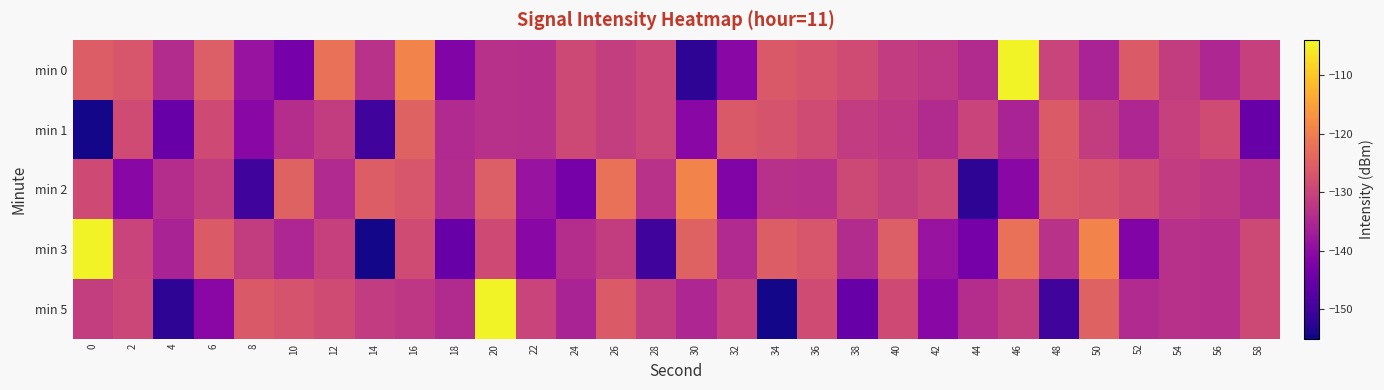

Reading left to right, what are all the values shown in this chart?

min 0: 0=-125.7	2=-126.7	4=-134.1	6=-125.4	8=-138.5	10=-143.2	12=-122.3	14=-133.2	16=-119.2	18=-141.7	20=-133.5	22=-133.7	24=-129.0	26=-131.0	28=-129.5	30=-152.0	32=-140.5	34=-126.2	36=-127.3	38=-128.6	40=-131.4	42=-132.3	44=-134.4	46=-104.7	48=-129.9	50=-135.8	52=-126.1	54=-131.3	56=-135.1	58=-130.7
min 1: 0=-154.4	2=-128.5	4=-144.8	6=-128.9	8=-140.6	10=-133.9	12=-131.2	14=-149.8	16=-124.7	18=-134.7	20=-133.5	22=-133.7	24=-129.0	26=-131.0	28=-129.5	30=-140.5	32=-126.2	34=-127.3	36=-128.6	38=-131.4	40=-132.3	42=-134.4	44=-129.9	46=-135.8	48=-126.1	50=-131.3	52=-135.1	54=-130.7	56=-128.5	58=-144.8
min 2: 0=-128.9	2=-140.6	4=-133.9	6=-131.2	8=-149.8	10=-124.7	12=-134.7	14=-125.7	16=-126.7	18=-134.1	20=-125.4	22=-138.5	24=-143.2	26=-122.3	28=-133.2	30=-119.2	32=-141.7	34=-133.5	36=-133.7	38=-129.0	40=-131.0	42=-129.5	44=-152.0	46=-140.5	48=-126.2	50=-127.3	52=-128.6	54=-131.4	56=-132.3	58=-134.4
min 3: 0=-104.7	2=-129.9	4=-135.8	6=-126.1	8=-131.3	10=-135.1	12=-130.7	14=-154.4	16=-128.5	18=-144.8	20=-128.9	22=-140.6	24=-133.9	26=-131.2	28=-149.8	30=-124.7	32=-134.7	34=-125.7	36=-126.7	38=-134.1	40=-125.4	42=-138.5	44=-143.2	46=-122.3	48=-133.2	50=-119.2	52=-141.7	54=-133.5	56=-133.7	58=-129.0
min 5: 0=-131.0	2=-129.5	4=-152.0	6=-140.5	8=-126.2	10=-127.3	12=-128.6	14=-131.4	16=-132.3	18=-134.4	20=-104.7	22=-129.9	24=-135.8	26=-126.1	28=-131.3	30=-135.1	32=-130.7	34=-154.4	36=-128.5	38=-144.8	40=-128.9	42=-140.6	44=-133.9	46=-131.2	48=-149.8	50=-124.7	52=-134.7	54=-133.5	56=-133.7	58=-129.0